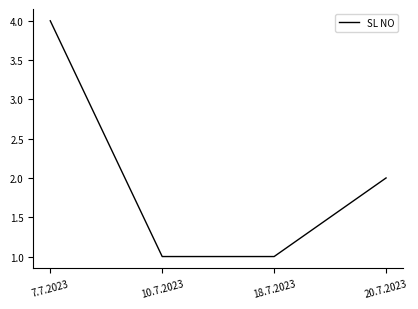

What is the difference between the maximum and minimum values?

3